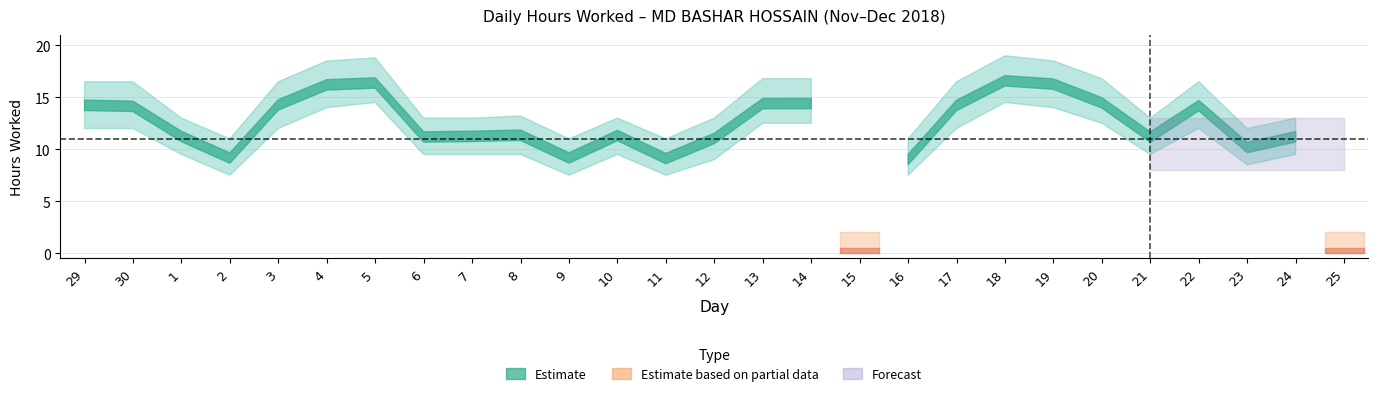

Rank the series at 1 from lowest to highest value.

lower_band, hours_worked, upper_band